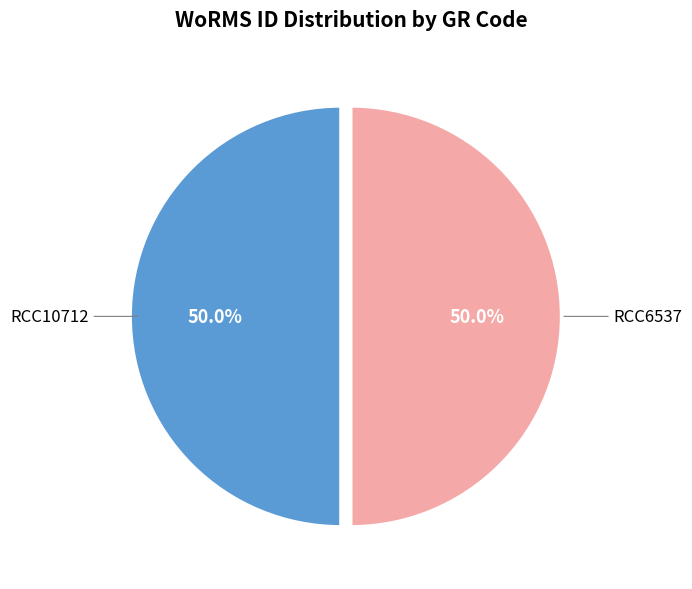

Which category has the biggest portion of the pie?

RCC6537